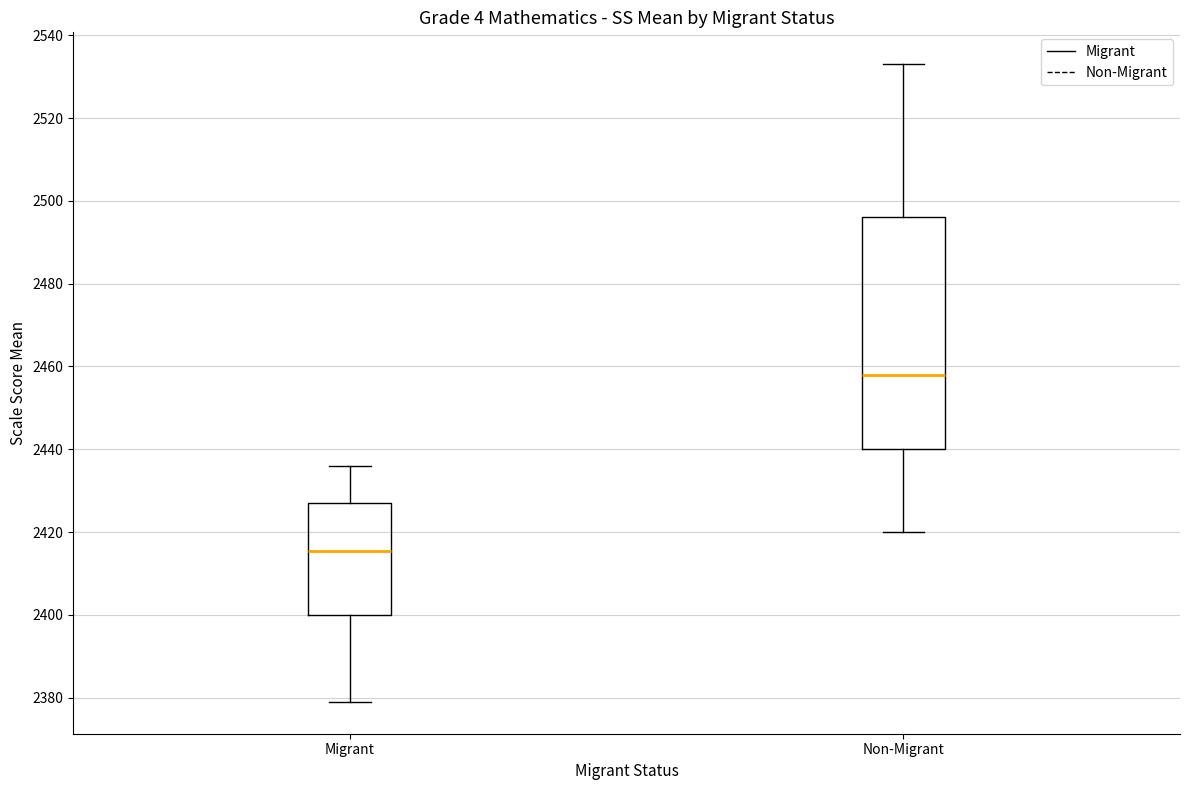

Which box's median line is the lowest?

Migrant